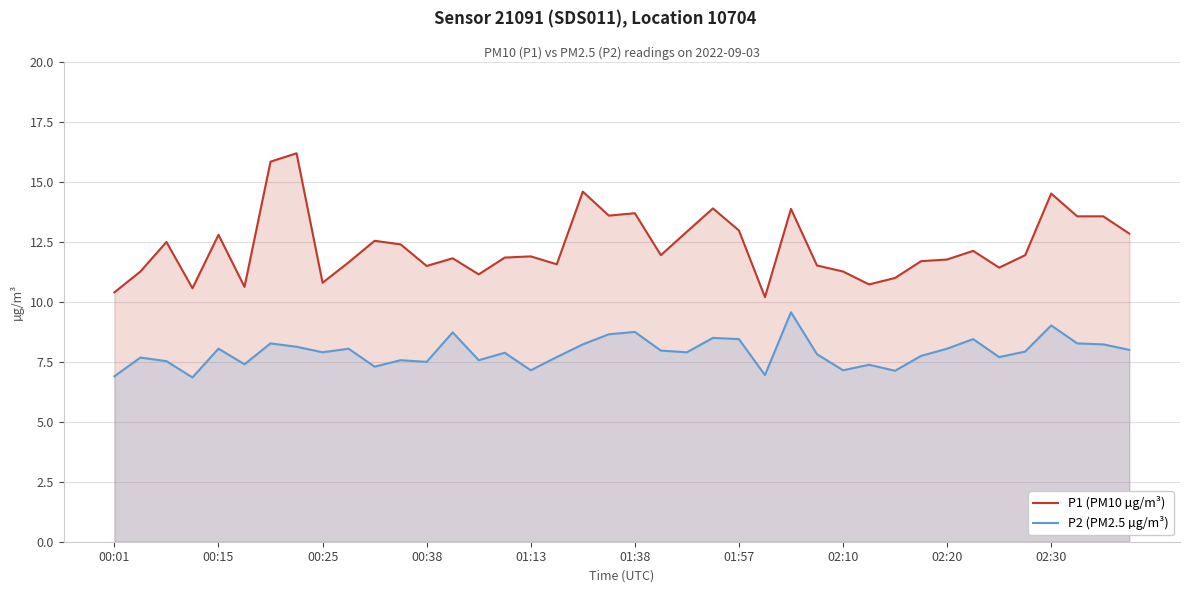

Rank the series at 01:13 from highest to lowest value.

P1 (PM10 µg/m³), P2 (PM2.5 µg/m³)